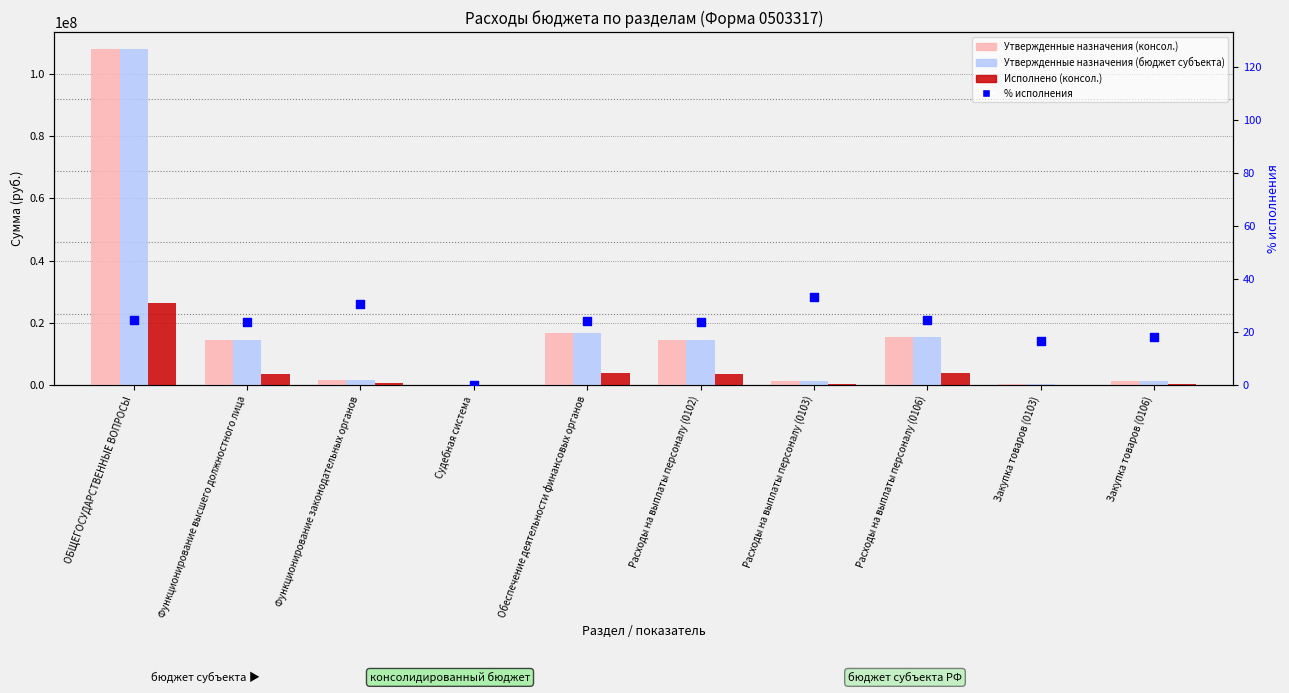

What is the total value across all series at Расходы на выплаты персоналу (0103)?

3260373.7